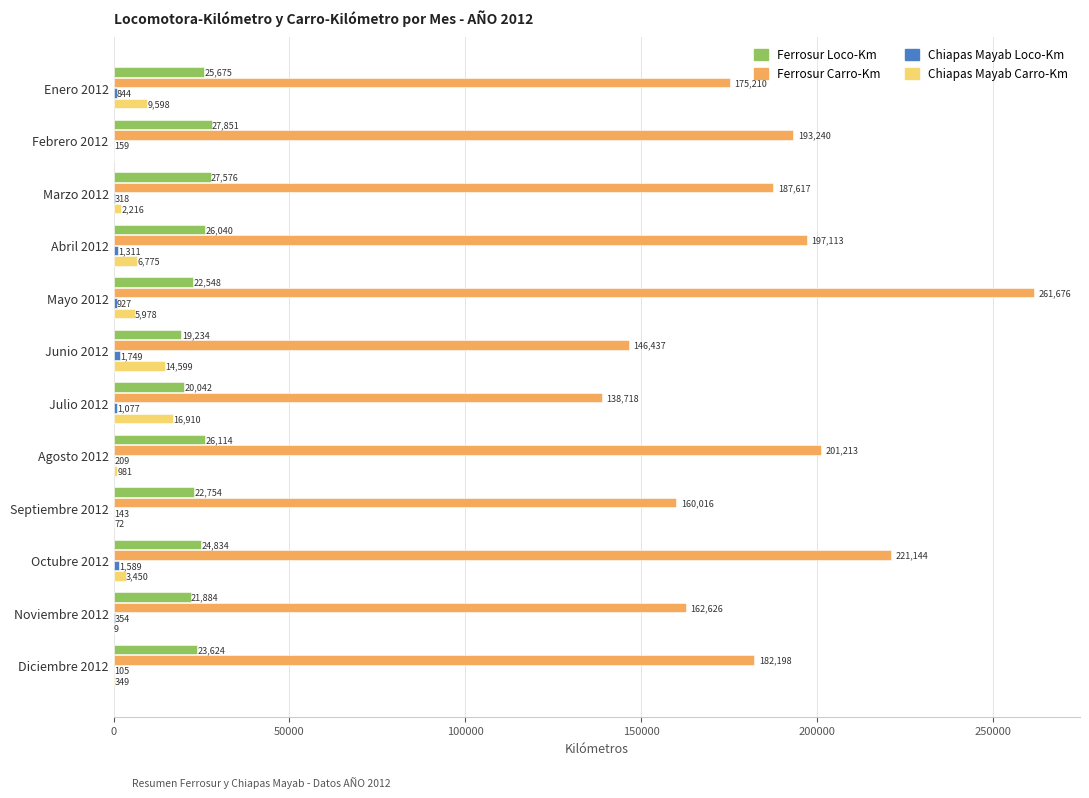

At which category is the sum across all series the highest?

Mayo 2012